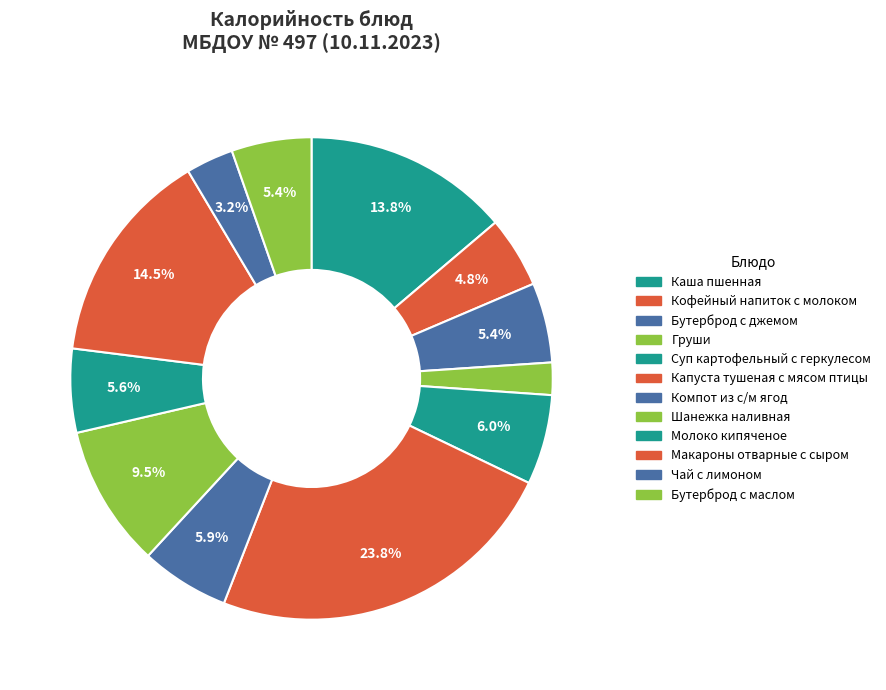

To the nearest percent, what percentage of the pie is Чай с лимоном?

3%